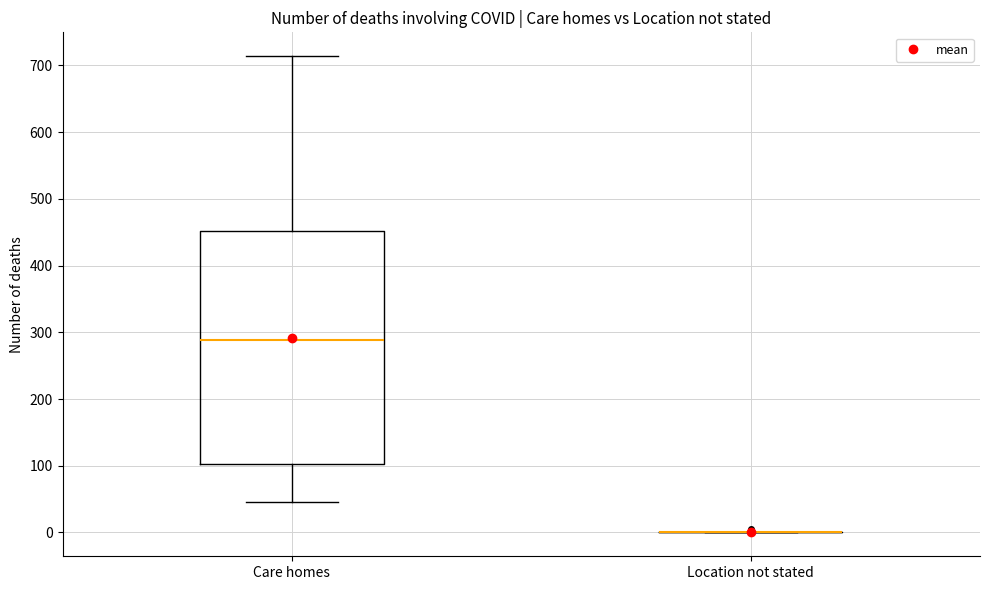

Reading left to right, read every box against the y-axis: the position of its median line, the range the box covers, and the ends of its whiskers. The values are not printed on the chart, so give them approximately, as read against the axis.

Care homes: median 290, box 100 to 450, whiskers 50 to 710
Location not stated: box collapsed to a line at 0, whiskers 0 to 0